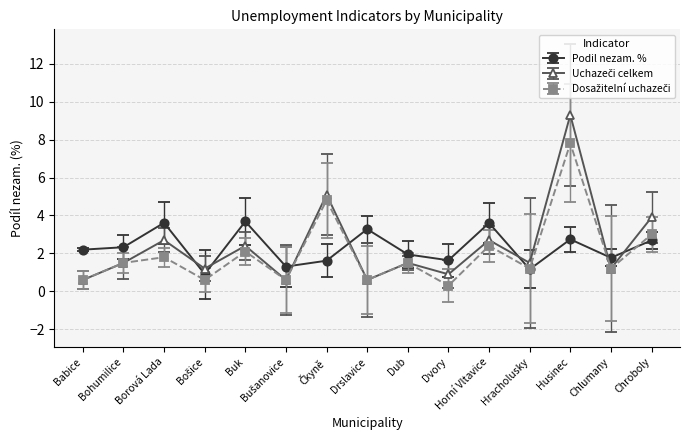

What is the difference between the highest and lowest values at Chlumany?

0.6